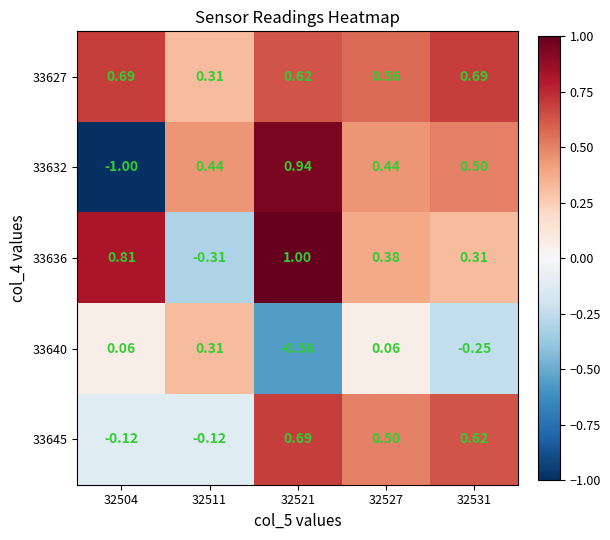

Is the value of 33640 at 32527 greater than the value of 33627 at 32531?

No